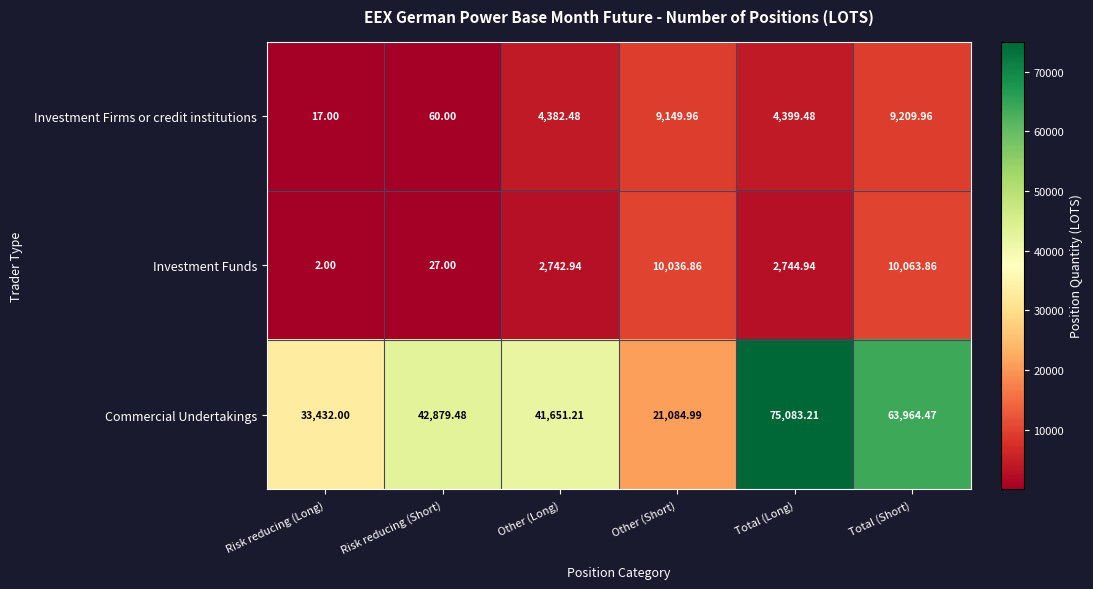

Which series has the widest spread of values?

Commercial Undertakings